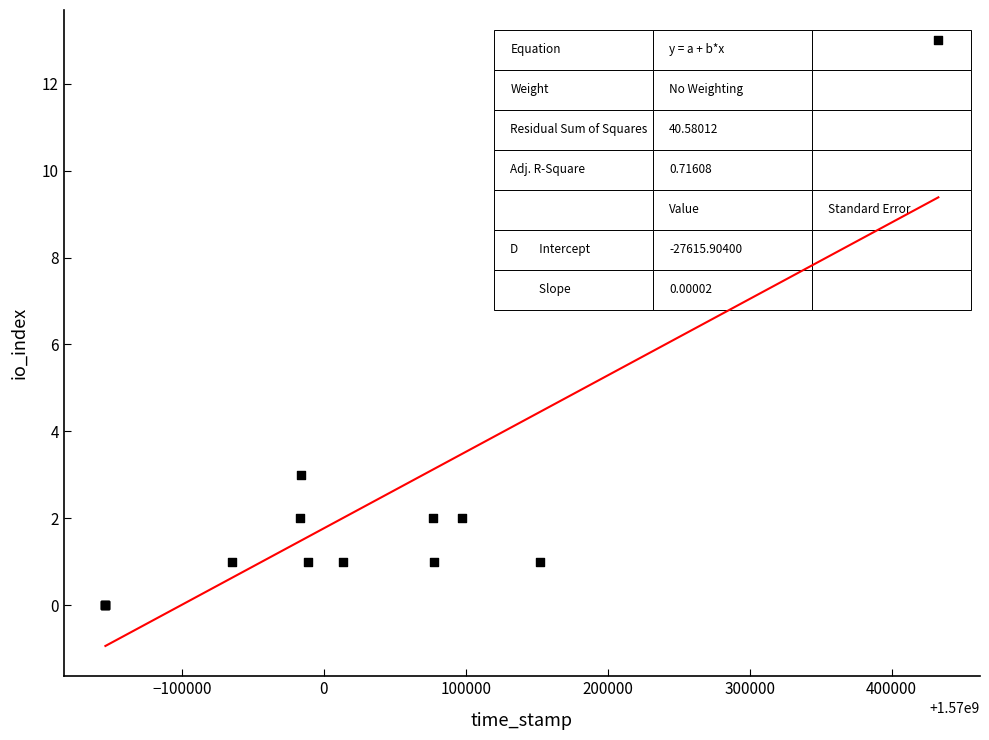

What Y value in the scatter plot is closest to 6?

3